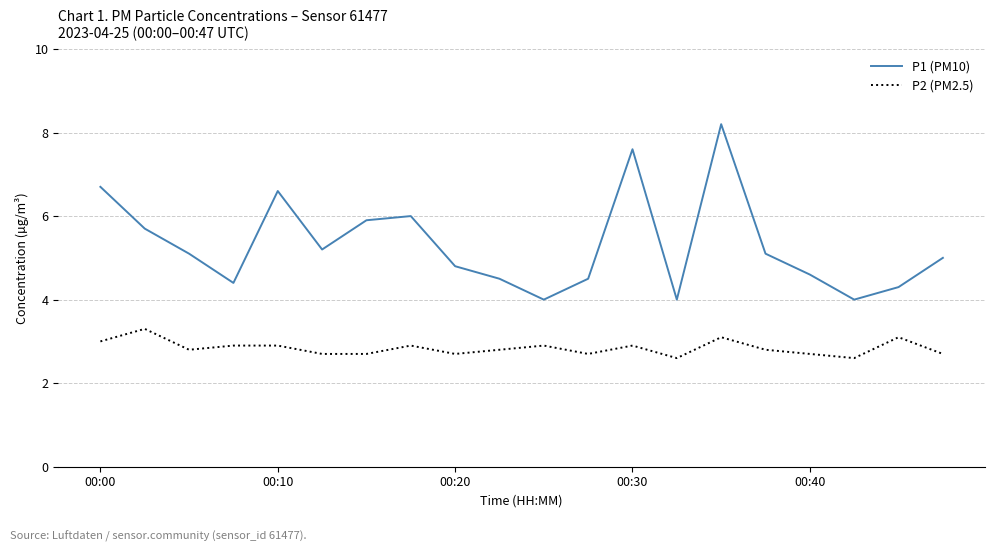

What is the average value of the P1 (PM10) series?

5.3